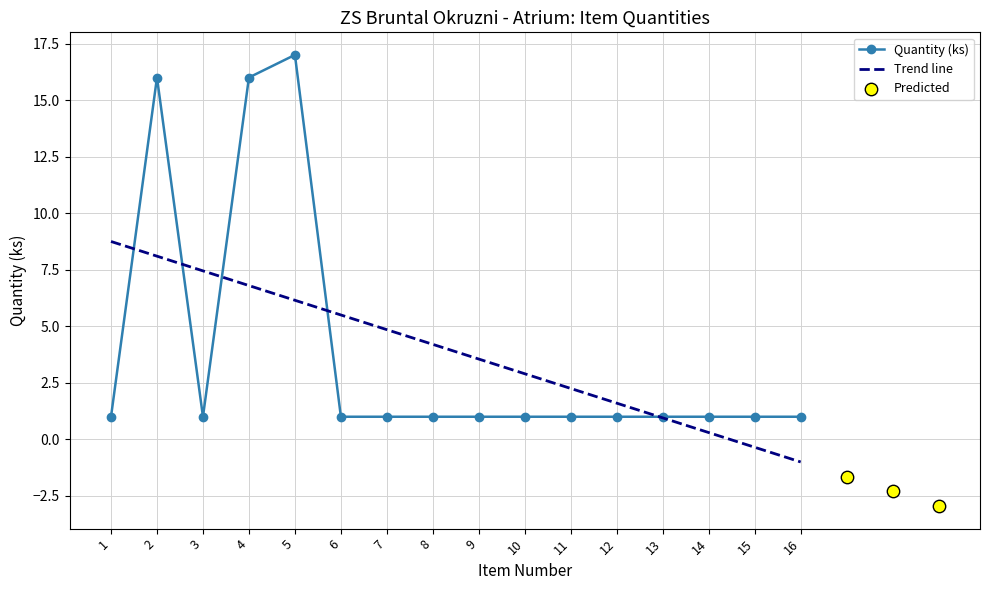

What is the change in value from 5 to 8?

-16